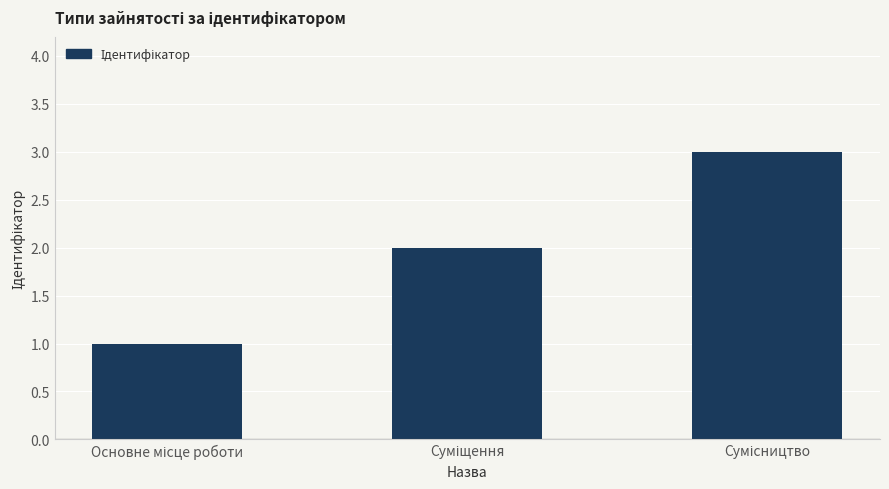

What is the sum of all values?

6